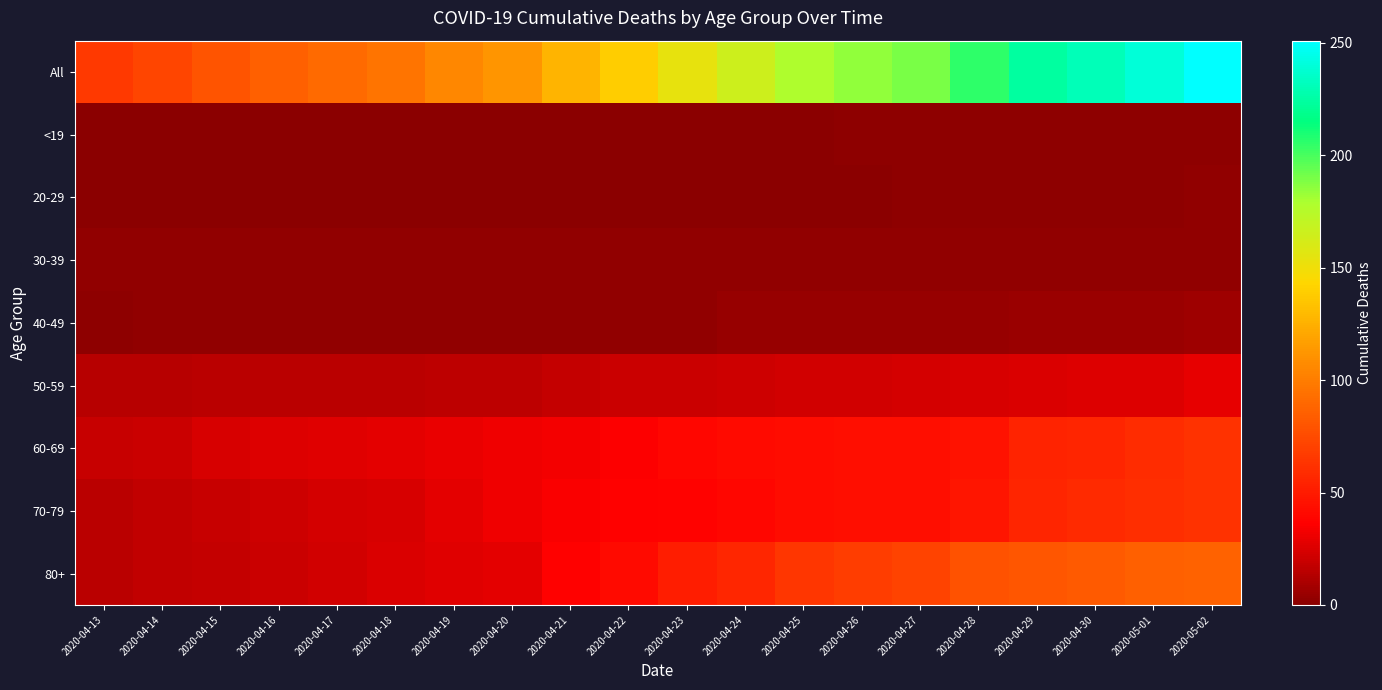

What is the difference between the highest and lowest values at 2020-04-17?

91